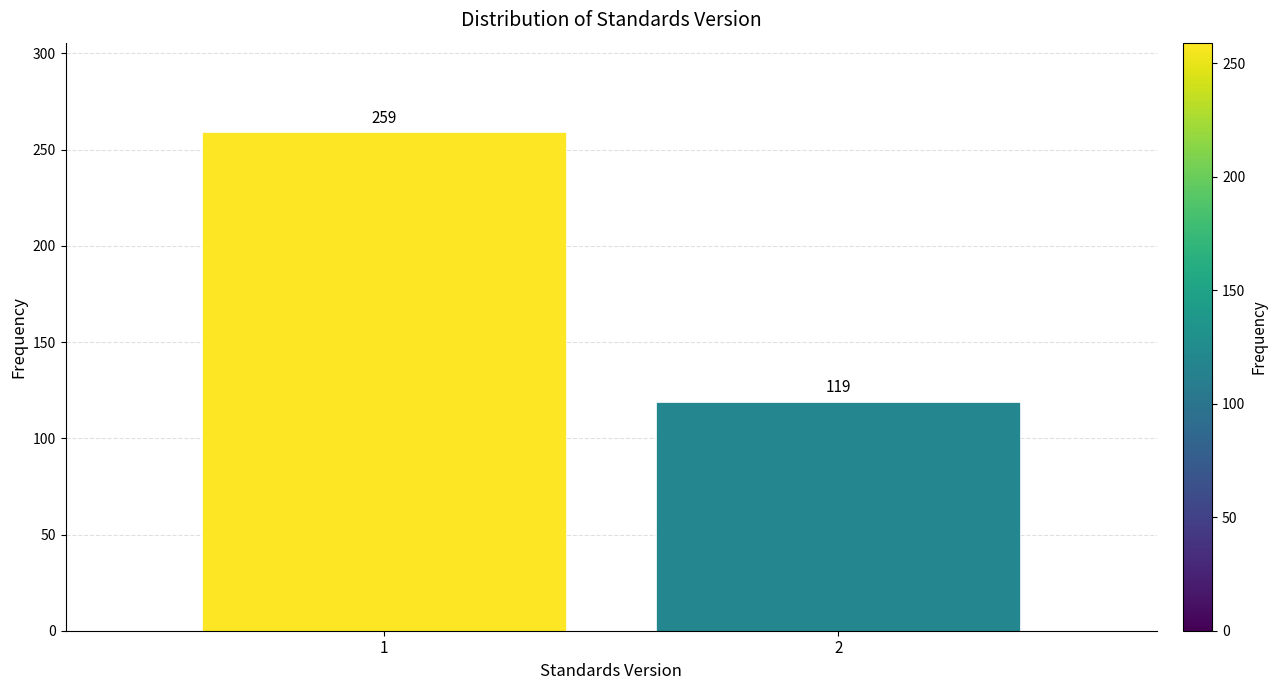

Reading left to right, what are all the values shown in this chart?

259	119